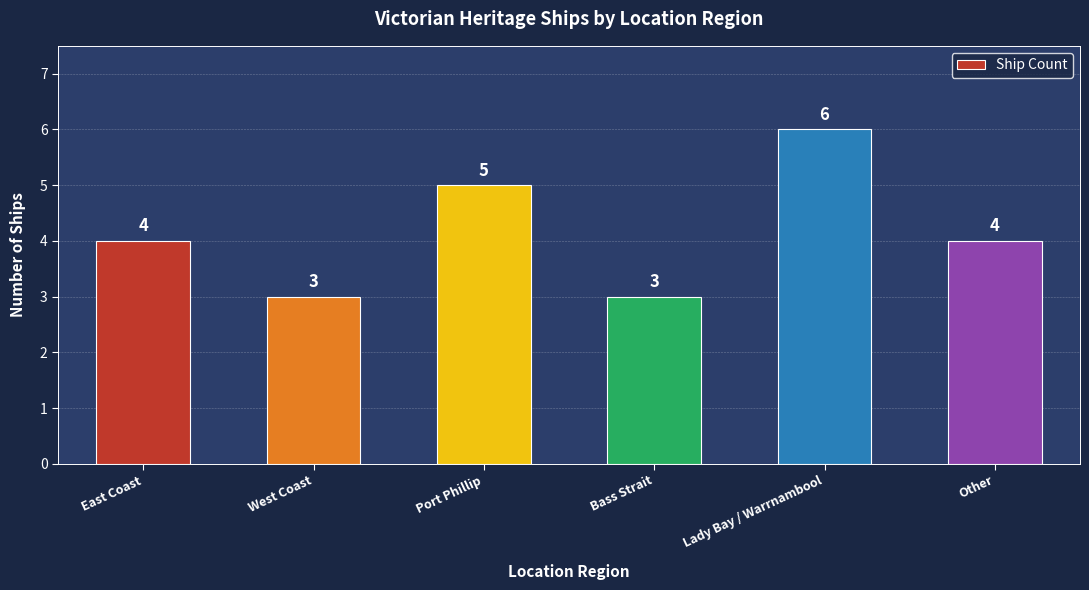

Reading left to right, what are all the values shown in this chart?

East Coast=4	West Coast=3	Port Phillip=5	Bass Strait=3	Lady Bay / Warrnambool=6	Other=4